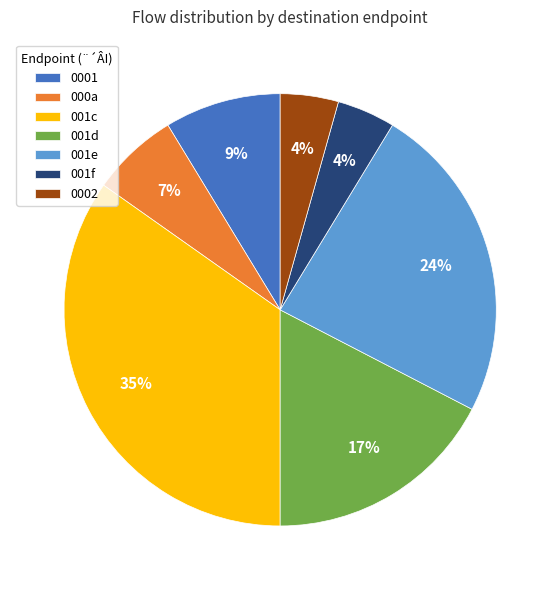

Does 001f represent more than half of the total?

No